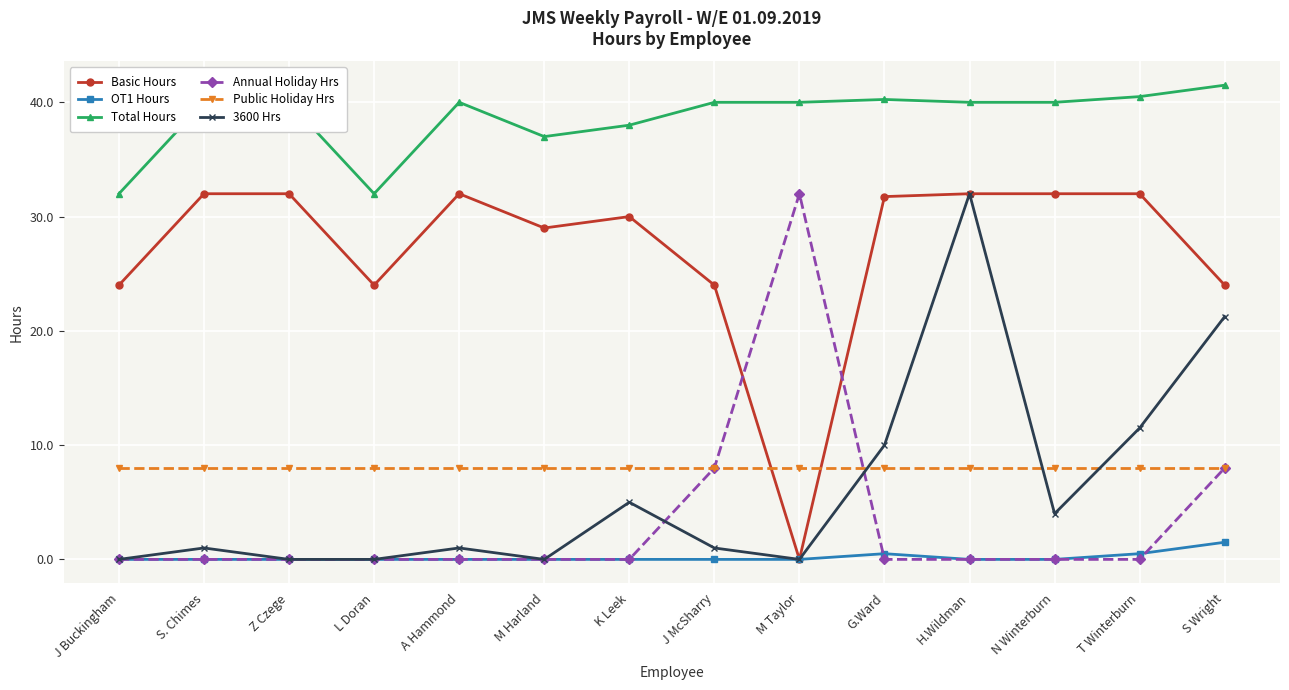

What is the maximum value for Total Hours?

41.5